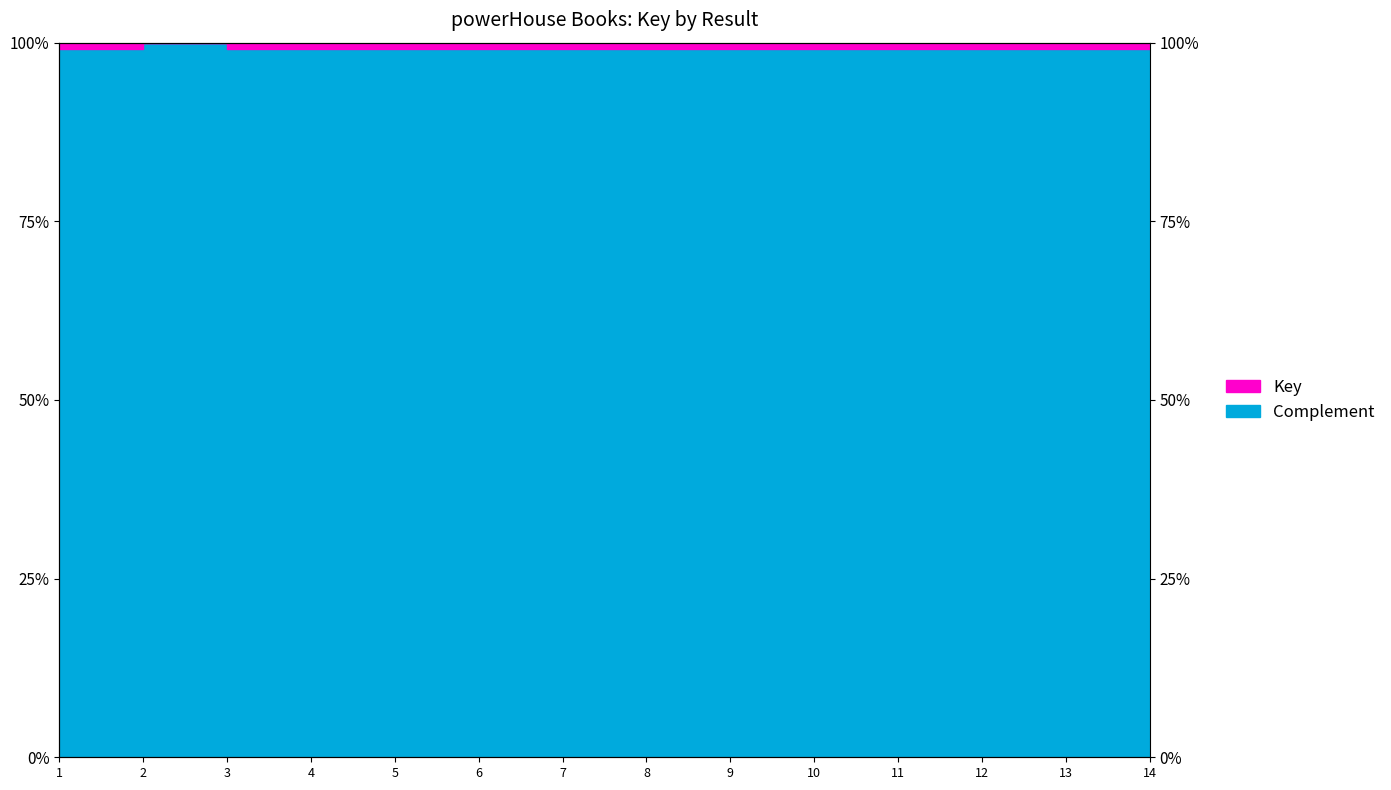

List the labels in order of value, largest first.

2, 1, 11, 10, 9, 12, 3, 8, 4, 13, 14, 7, 6, 5